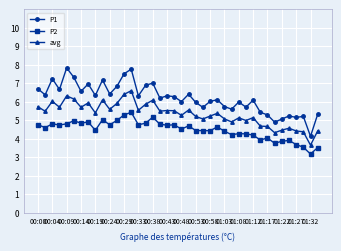

What is the value of the avg point at the 39th from the left?

3.7